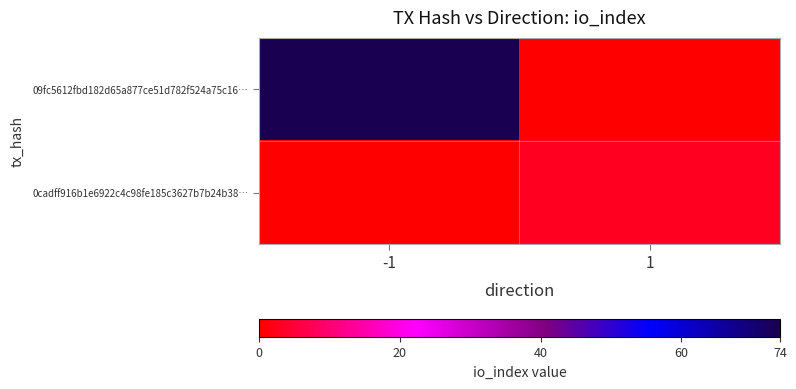

At which category is the sum across all series the highest?

-1